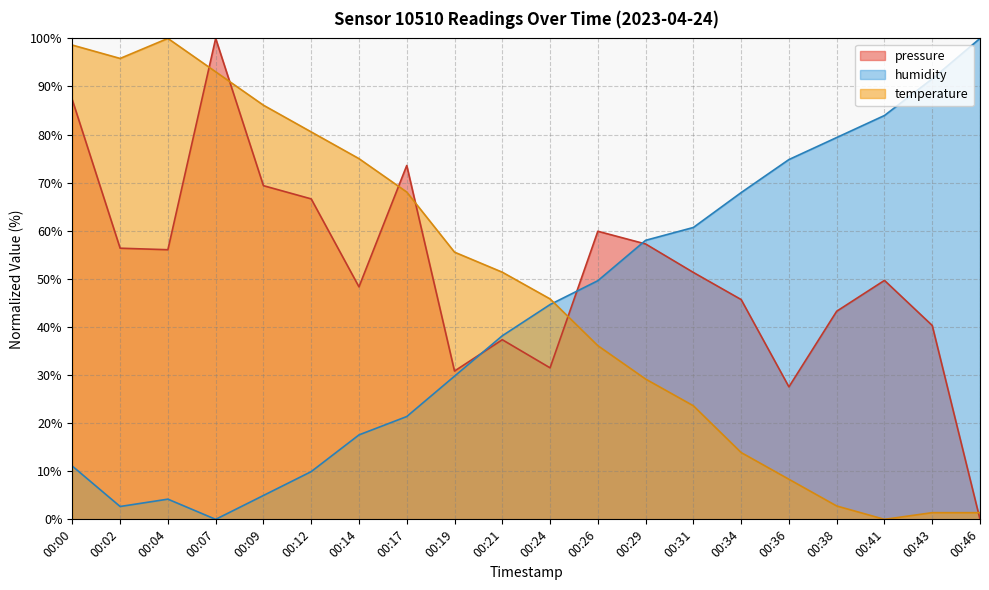

Rank the series by their maximum value, from lowest to highest.

pressure, humidity, temperature